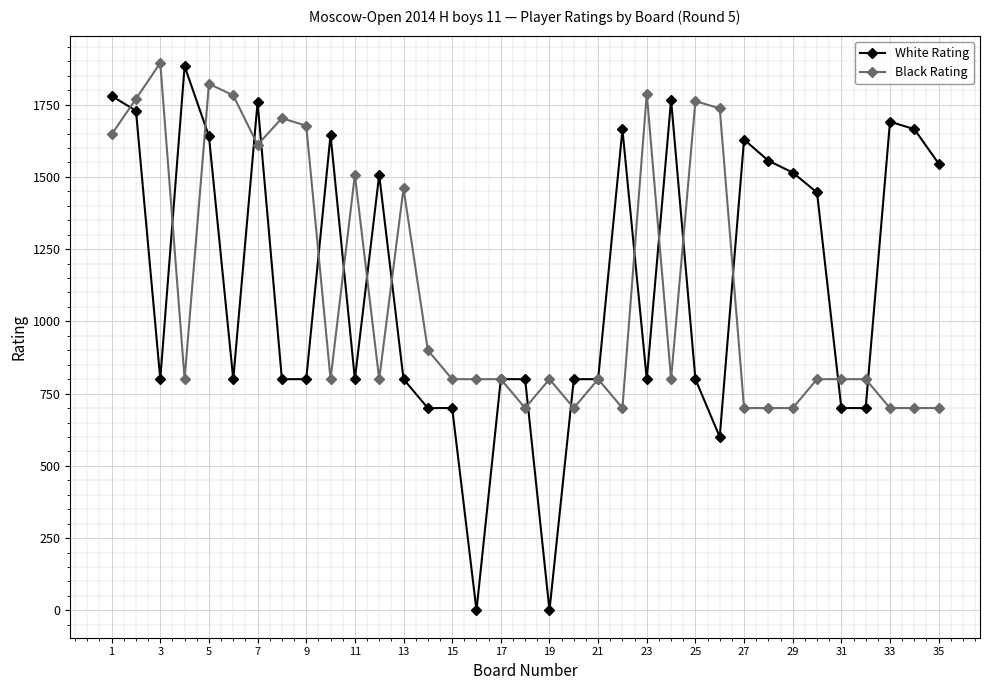

Which series has the widest spread of values?

White Rating